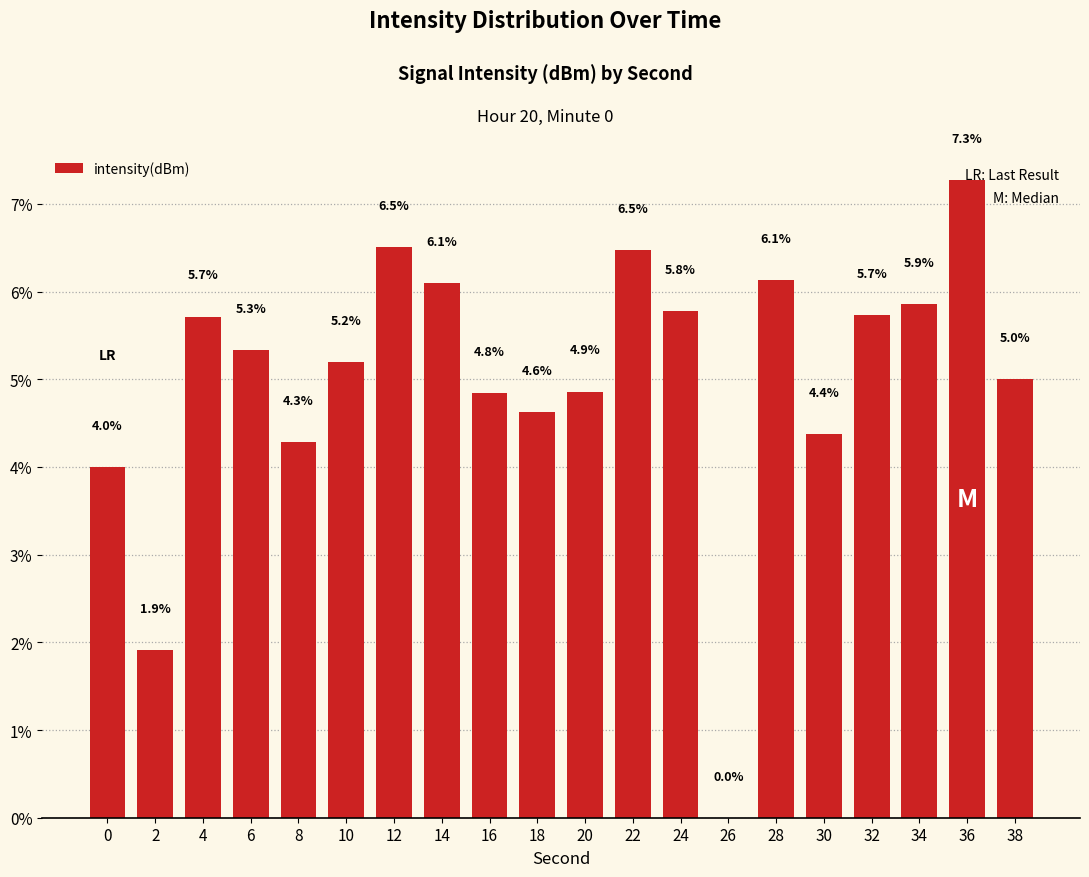

Which label corresponds to the largest value in the chart?

36